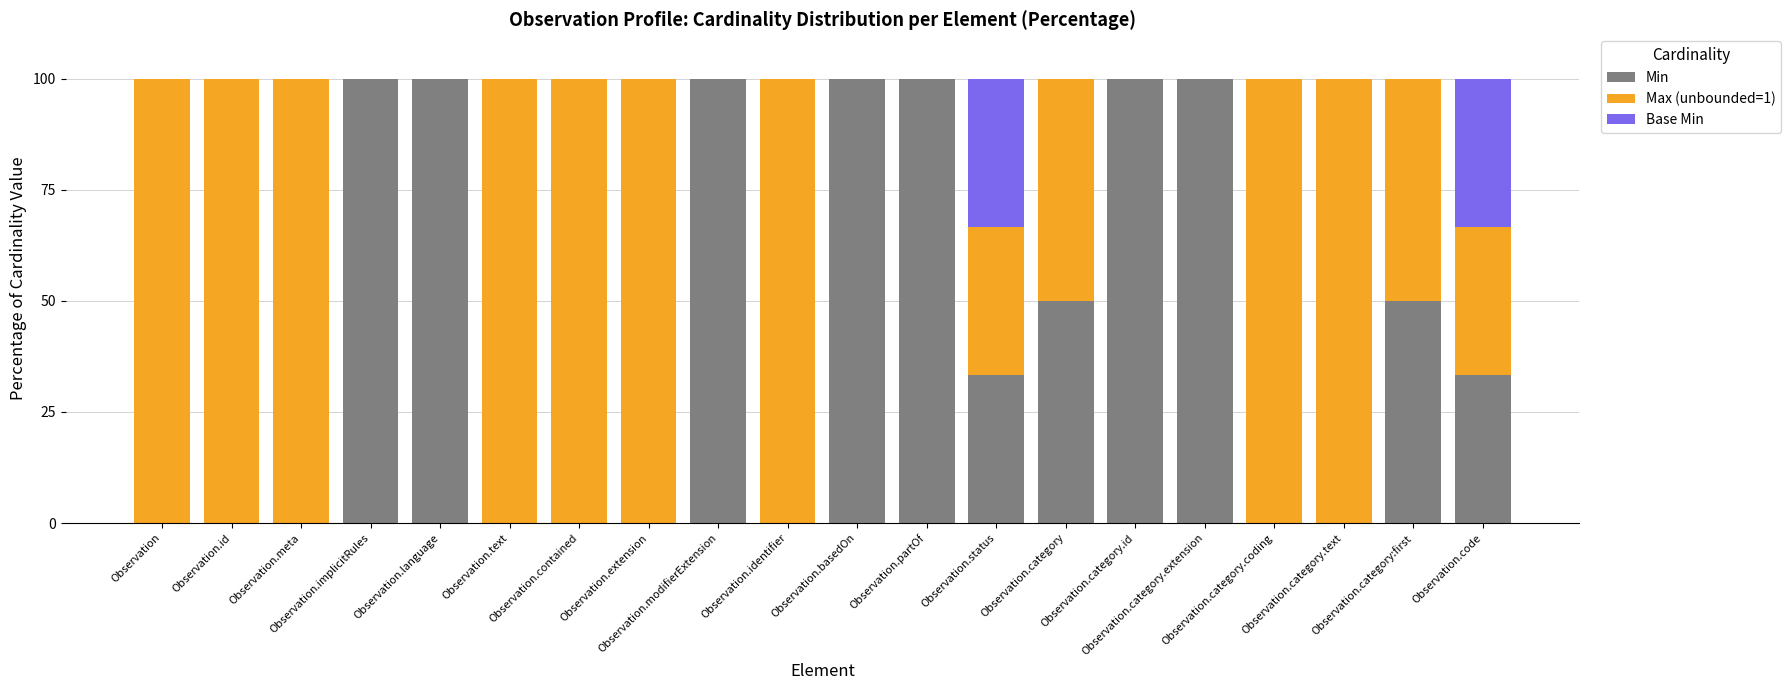

What is the maximum value for Min?

100.0